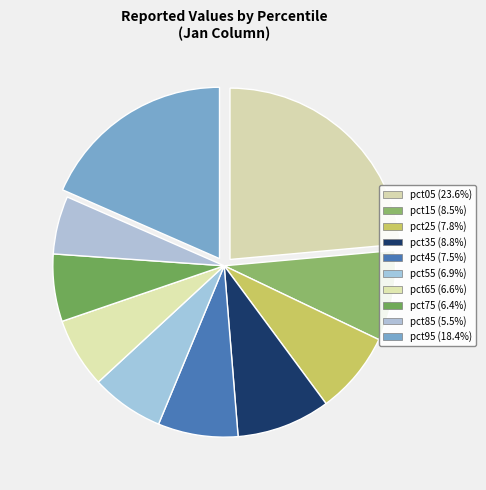

How many slices are in this pie chart?

10